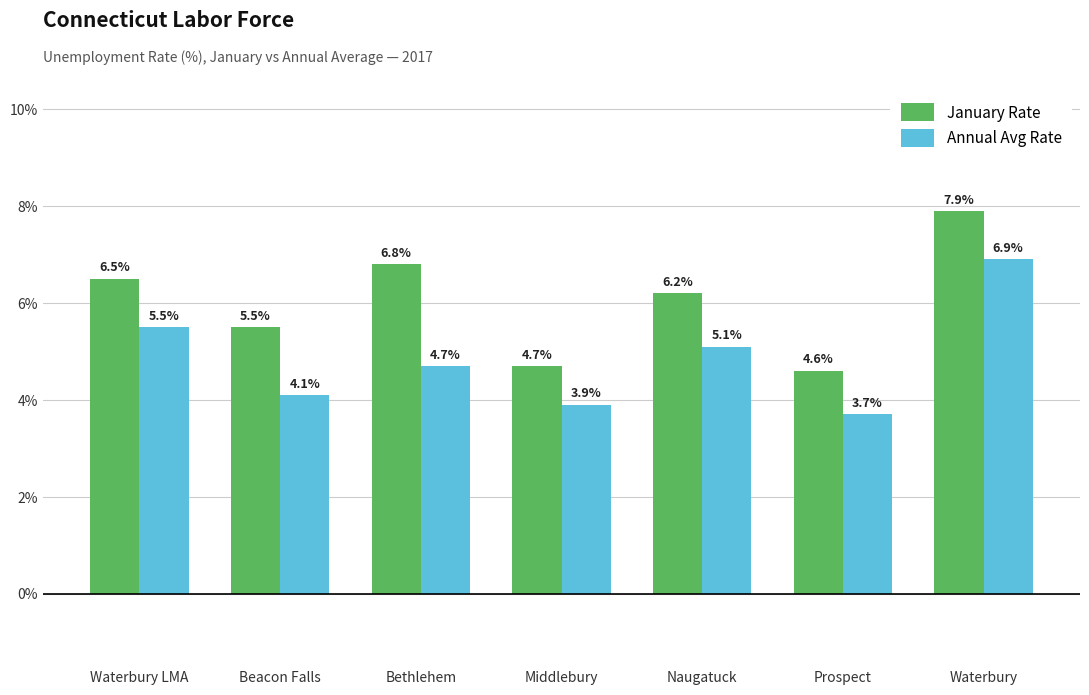

What are all the series names shown in the legend?

January Rate, Annual Avg Rate